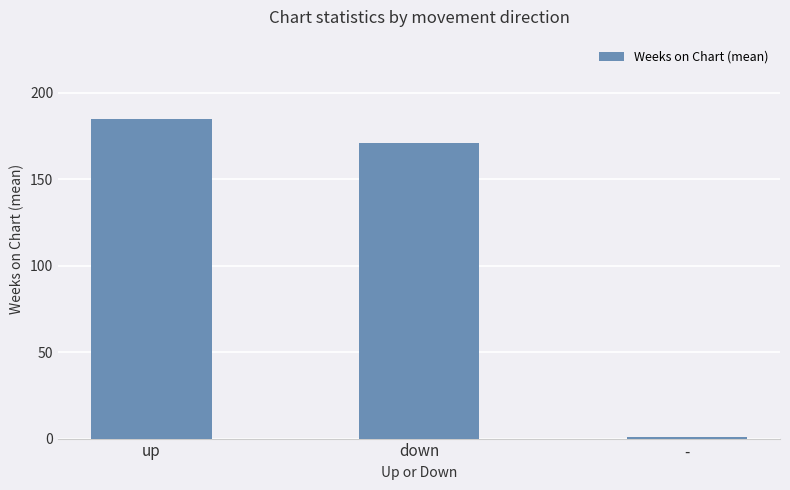

What is the minimum value shown in the chart?

1.0